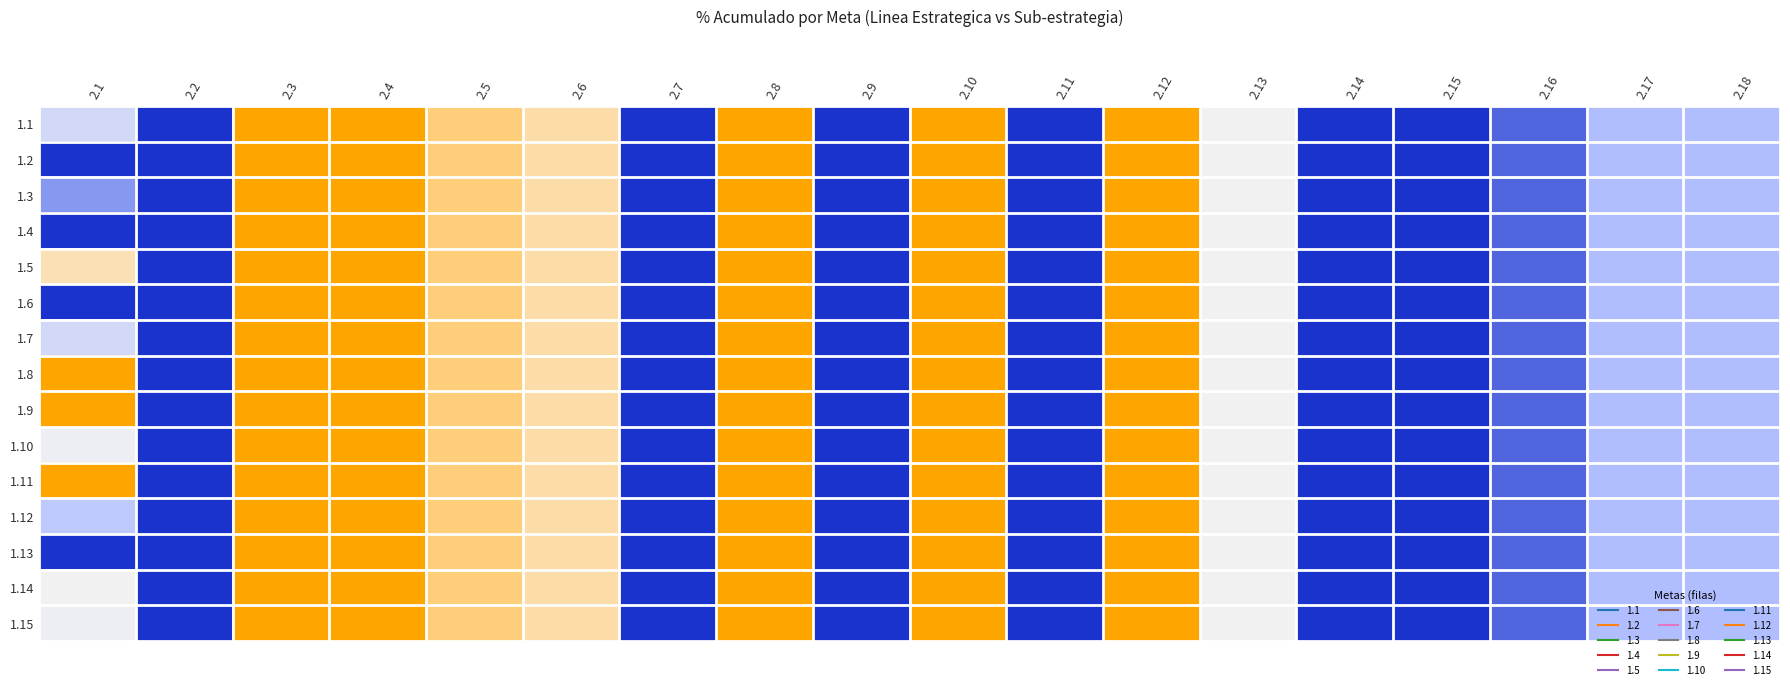

What is the total value across all series at 2.13?

7.5